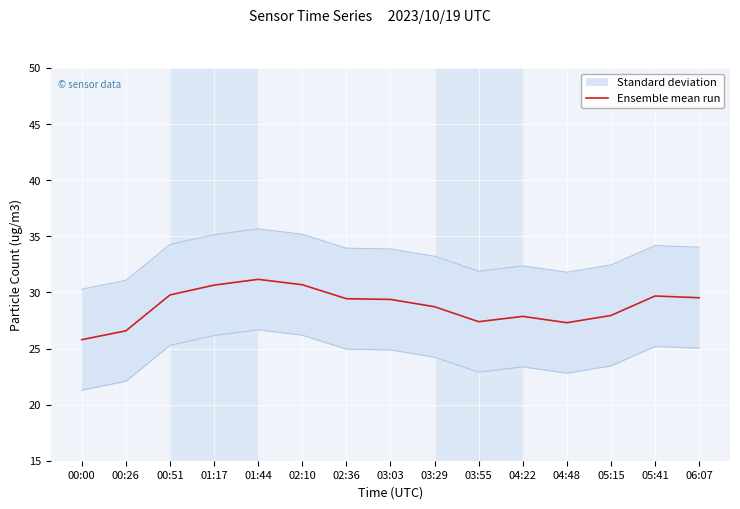

At which category does the data reach its first local peak?

01:44